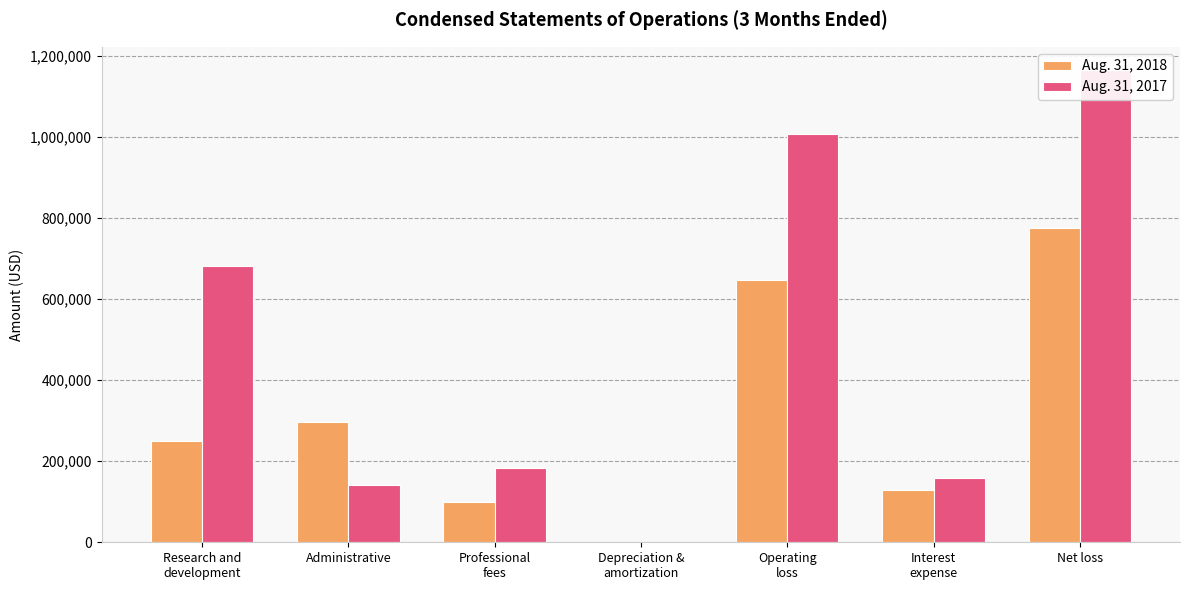

What is the minimum value for Aug. 31, 2017?

255